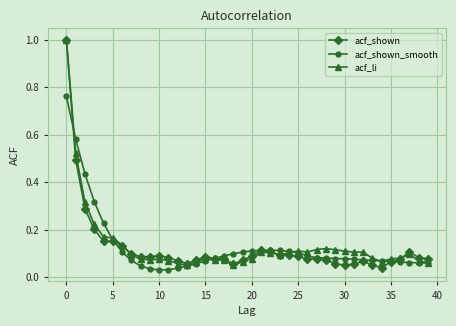

How many lines are shown in the chart?

3